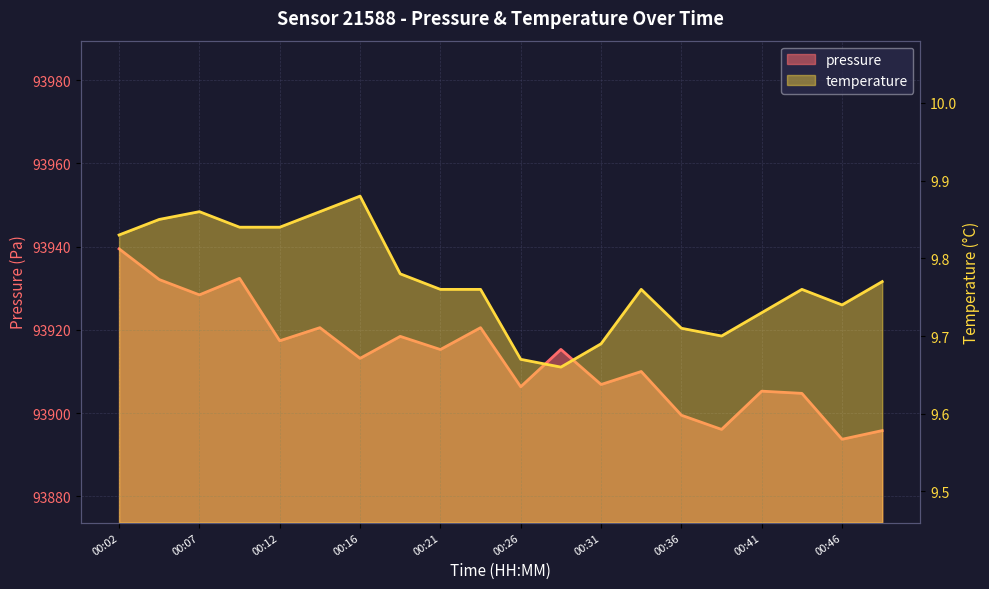

In pressure, how many points are higher than both neighbors (excluding endpoints)?

7